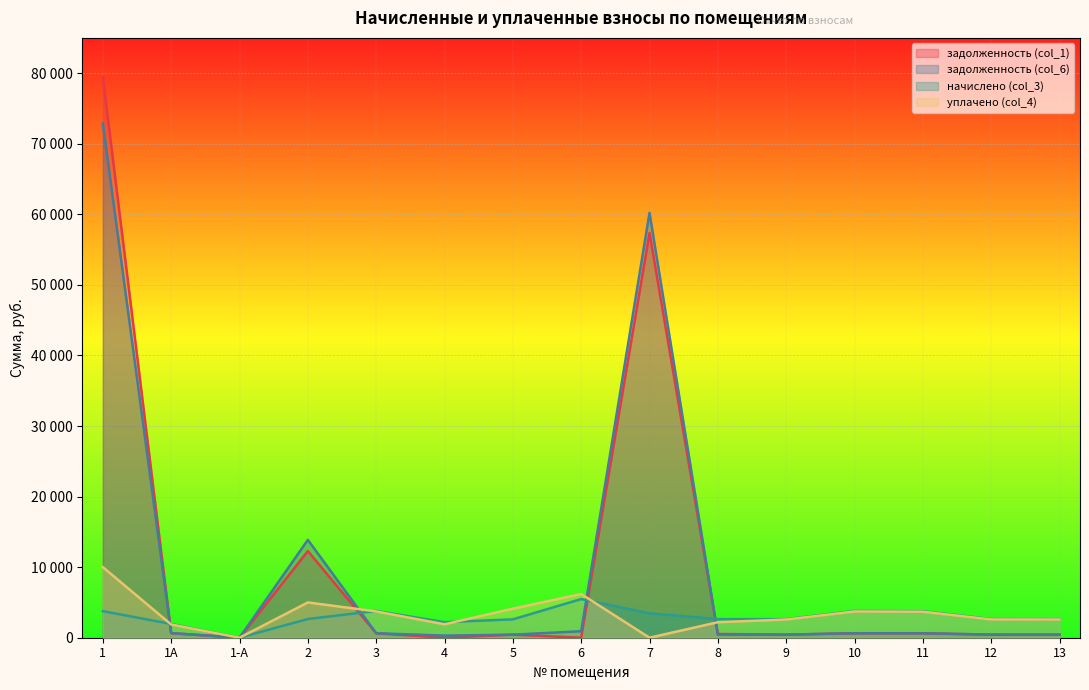

Reading right to left, what are all the values shown in this chart?

задолженность (col_1): 13=438.1	12=439.9	11=625.8	10=631.4	9=438.1	8=533.6	7=57366.7	6=0.0	5=434.3	4=0.0	3=632.3	2=12284.2	1-А=0.0	1А=648.2	1=79426.5
задолженность (col_6): 13=438.1	12=439.9	11=625.8	10=631.4	9=438.1	8=439.0	7=60208.1	6=916.9	5=434.3	4=301.4	3=632.3	2=13866.6	1-А=0.0	1А=648.2	1=72869.4
начислено (col_3): 13=2628.3	12=2639.5	11=3754.7	10=3788.3	9=2628.3	8=2633.9	7=3457.7	6=5475.1	5=2605.9	4=2204.2	3=3793.9	2=2650.7	1-А=0.0	1А=1944.6	1=3765.9
уплачено (col_4): 13=2580.9	12=2591.9	11=3687.0	10=3720.0	9=2580.9	8=2194.9	7=0.0	6=6190.3	5=4108.3	4=1902.8	3=3725.5	2=5000.0	1-А=0.0	1А=1874.5	1=10000.0